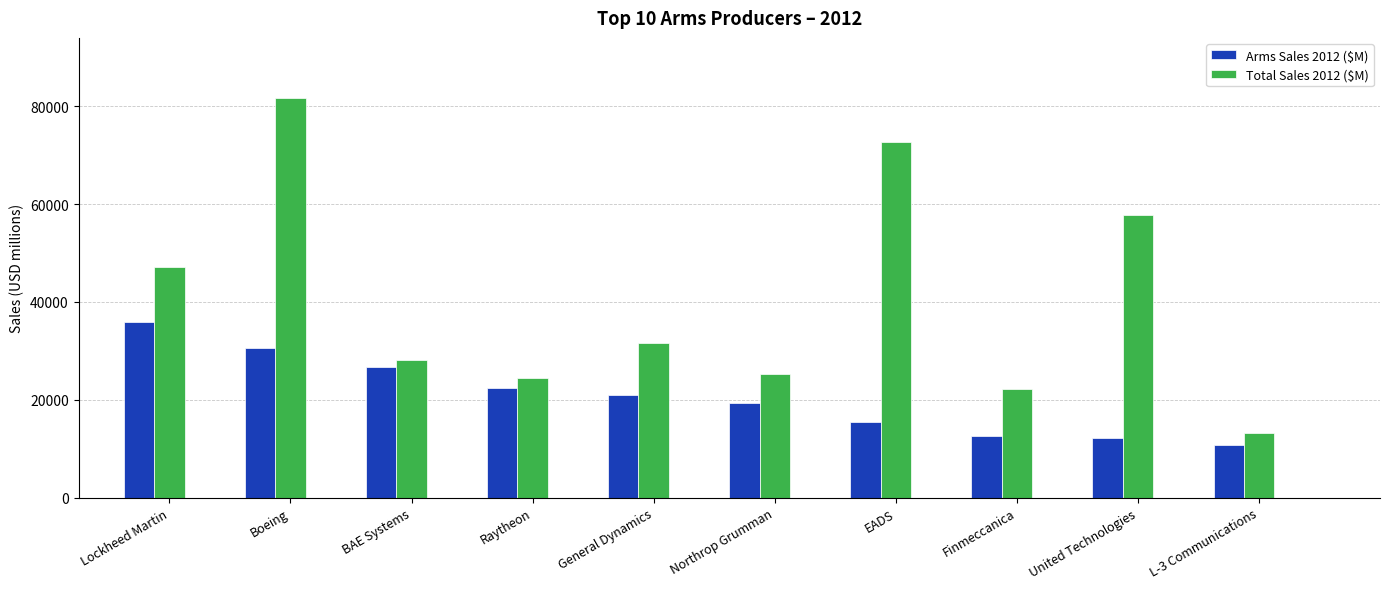

What is the difference between the maximum and minimum values in the Total Sales 2012 ($M) series?

68552